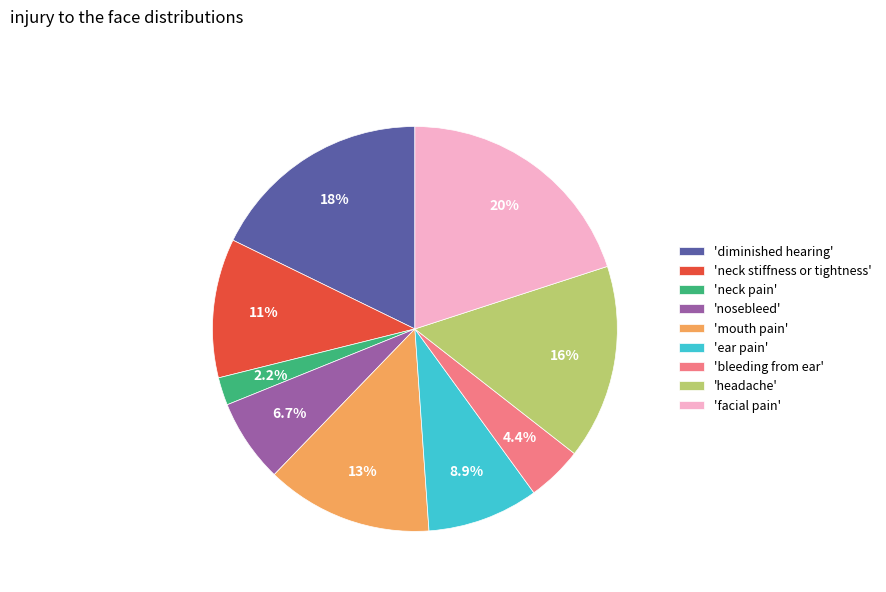

What portion of the pie excludes 'mouth pain'?

86.7%